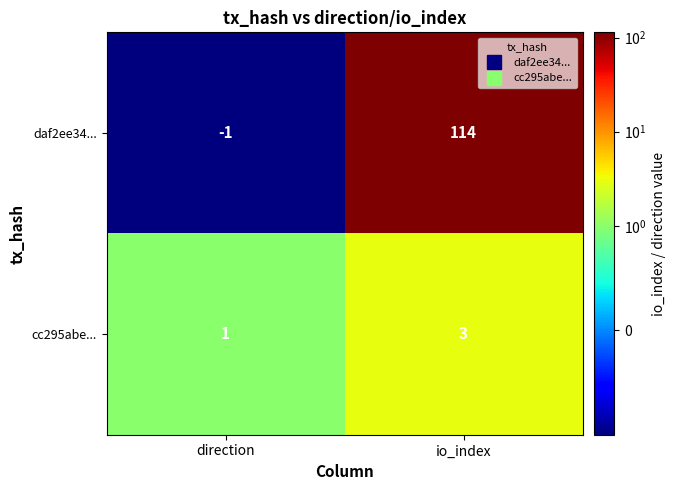

Between direction and io_index, which series saw the biggest shift?

daf2ee34...